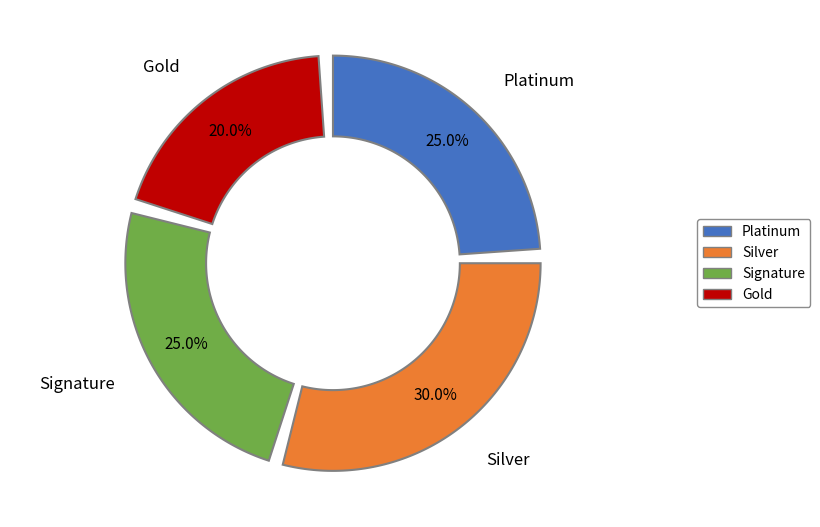

Does 12 represent more than half of the total?

No